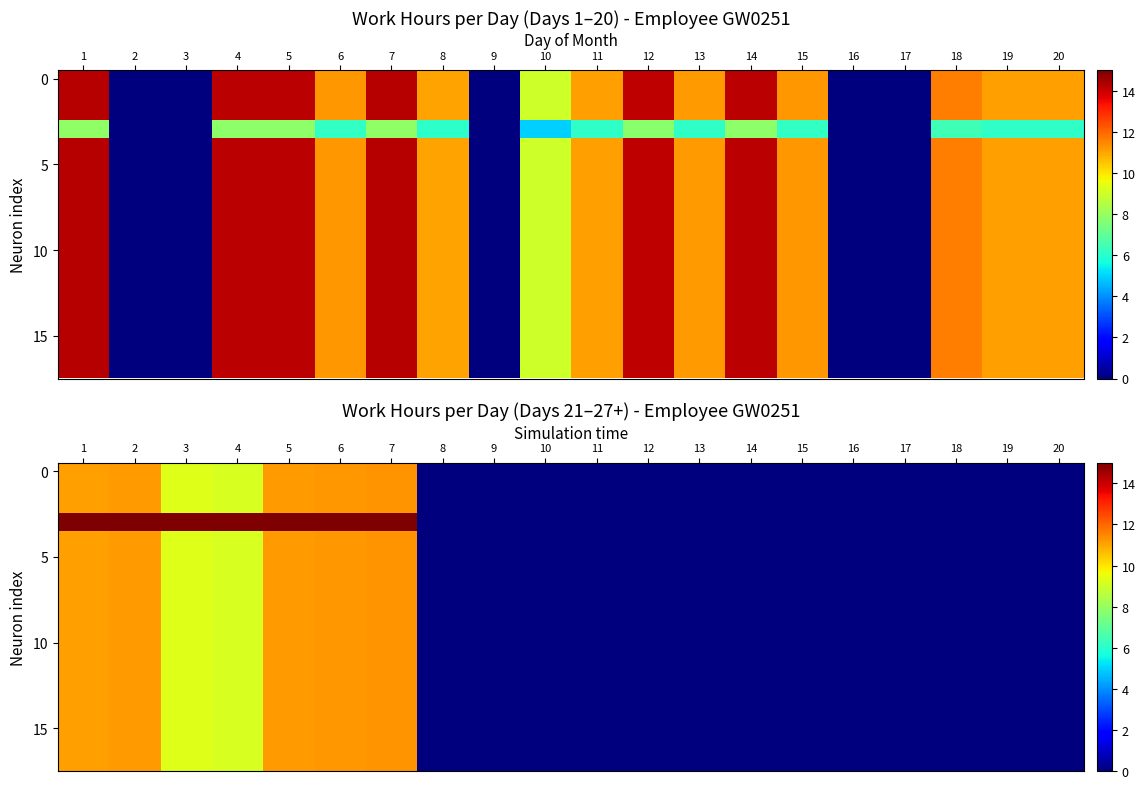

How many positive values does the 15 series have?

7